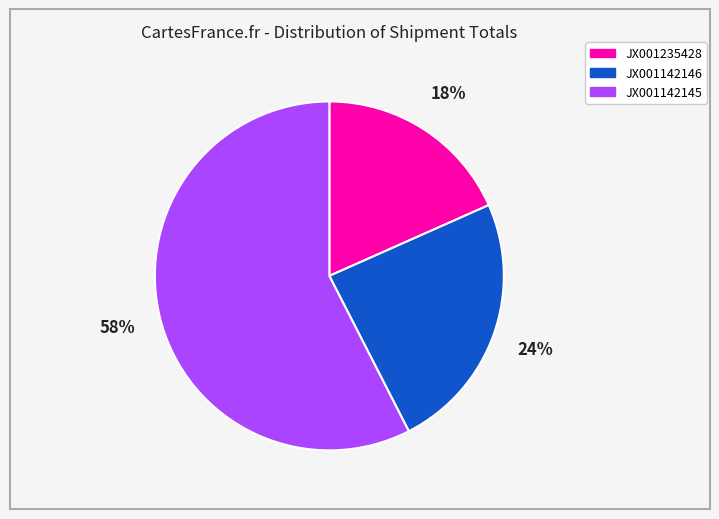

True or false: JX001235428 accounts for 18% of the total.

True